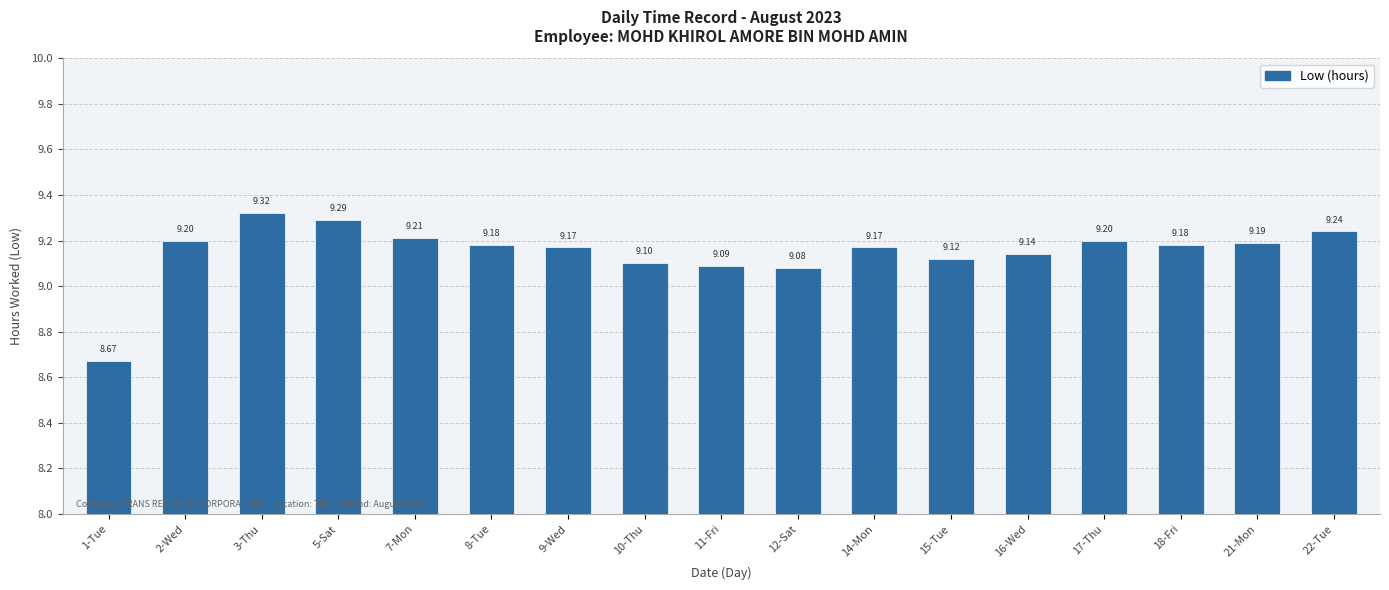

What is the label of the 4th bar from the right?

17-Thu